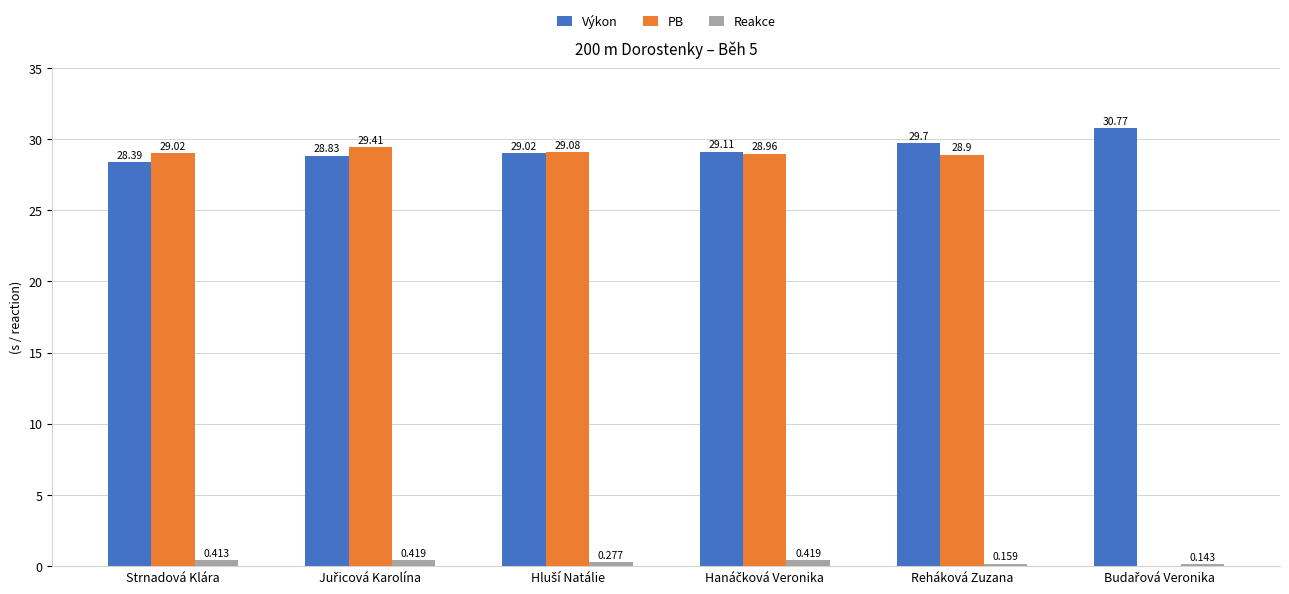

At which category is the sum across all series the highest?

Reháková Zuzana